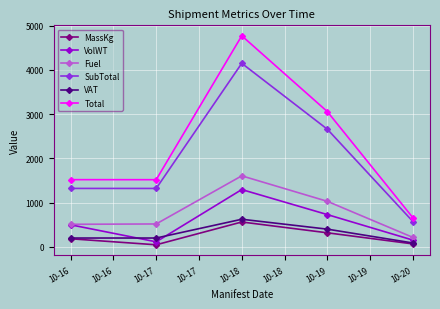

Which series has the widest spread of values?

Total